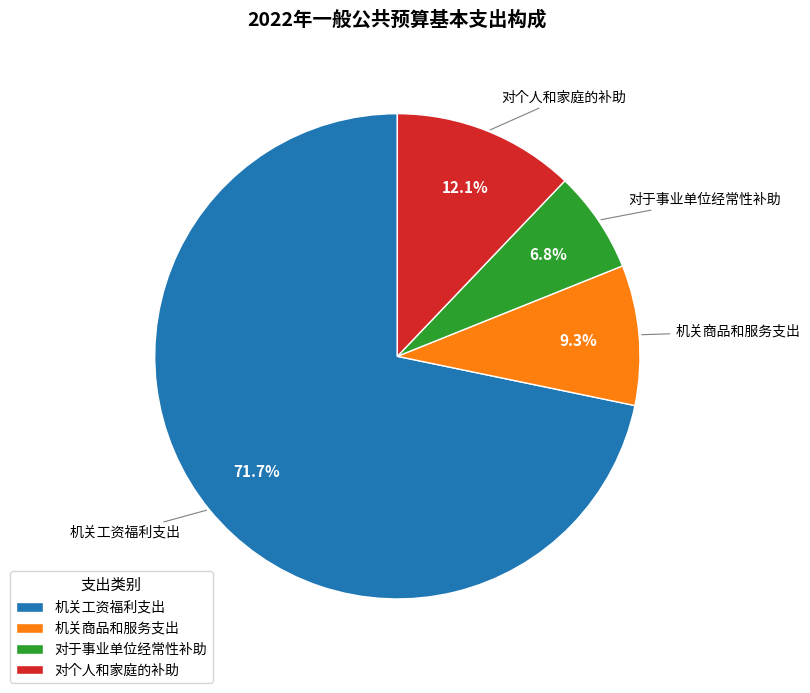

Which category accounts for the majority?

机关工资福利支出